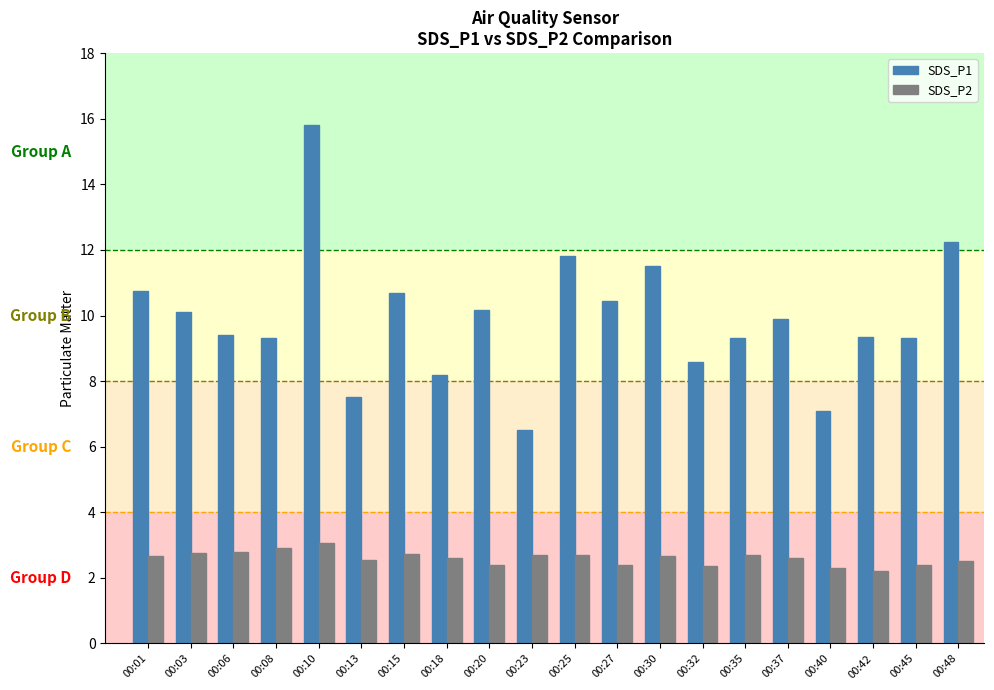

Which label corresponds to the largest value in the chart?

00:10